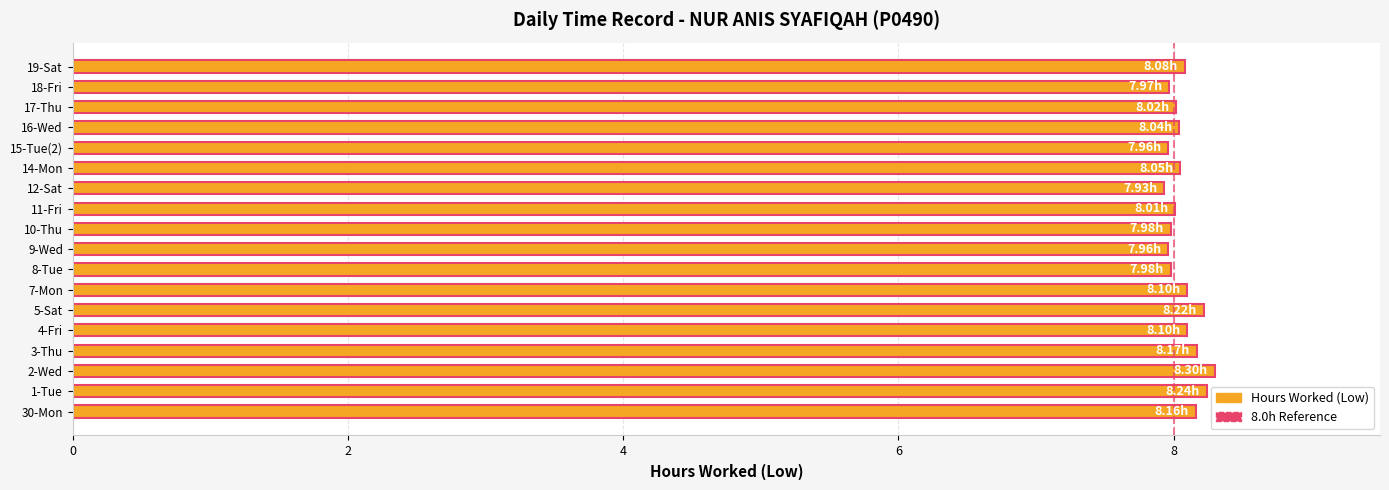

What is the average value?

8.1